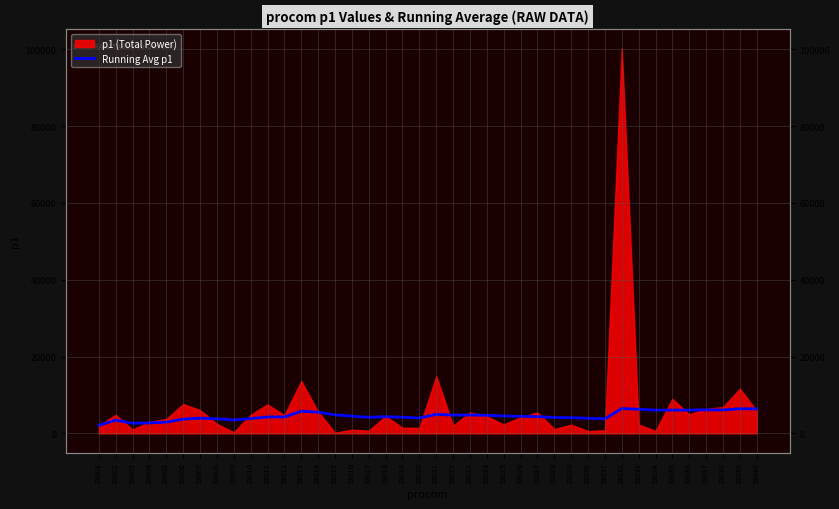

What is the change in value from 33036 to 33037?

+72